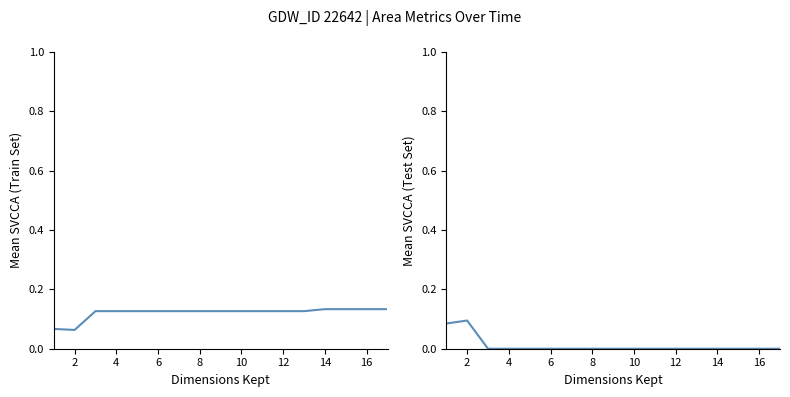

At how many categories does at least one series exceed 0?

17